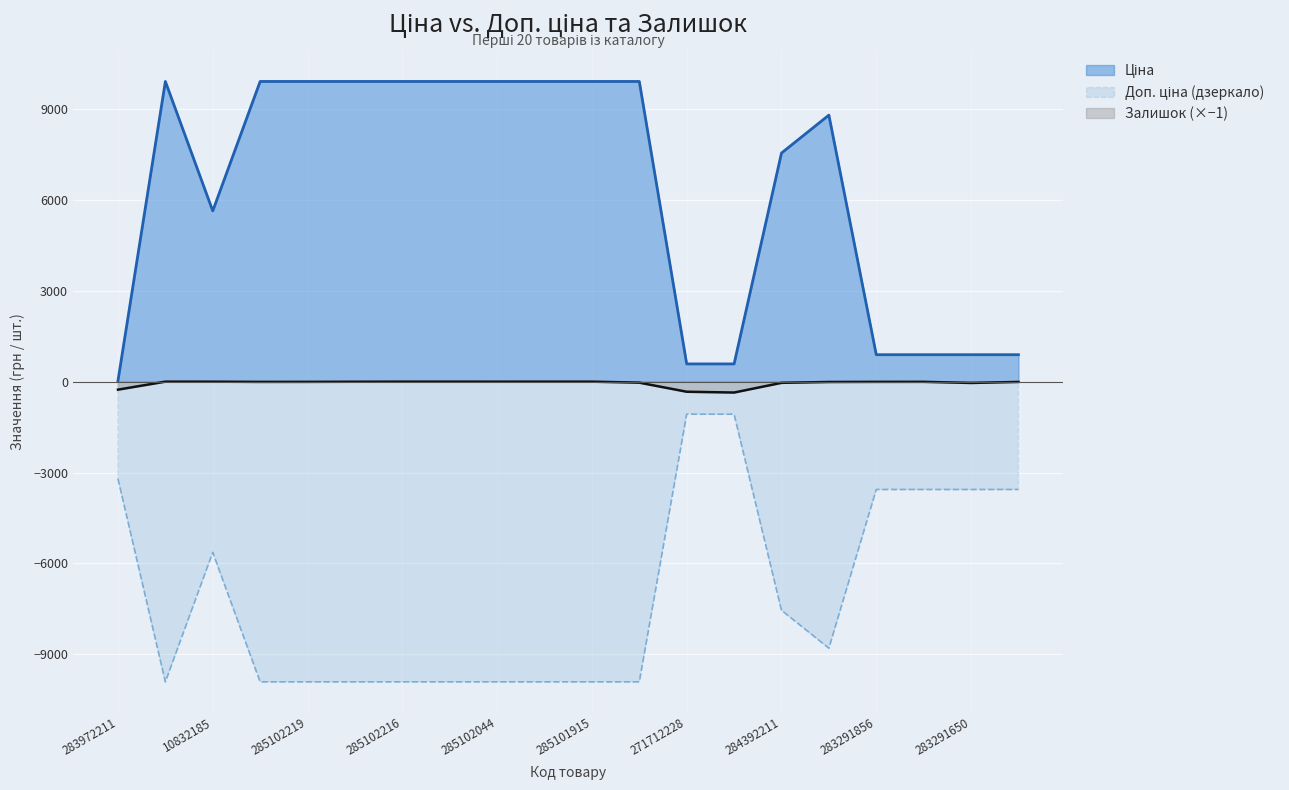

At which label does Доп. ціна first exceed -8797?

283972211